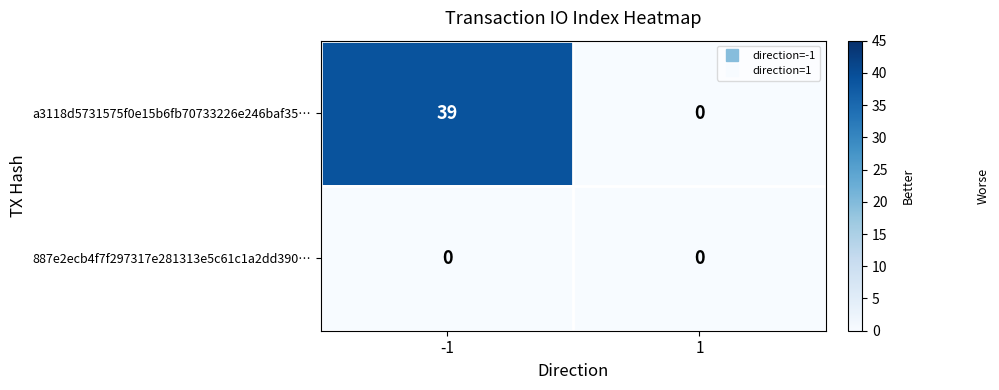

Which series has the largest total across all categories?

a3118d5731575f0e15b6fb70733226e246baf35…